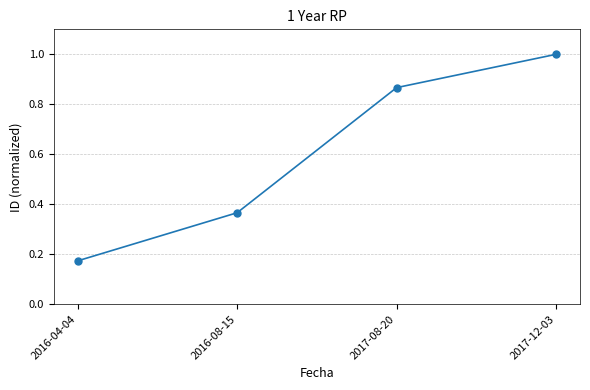

True or false: there are more than 2 points higher than both neighbors.

False